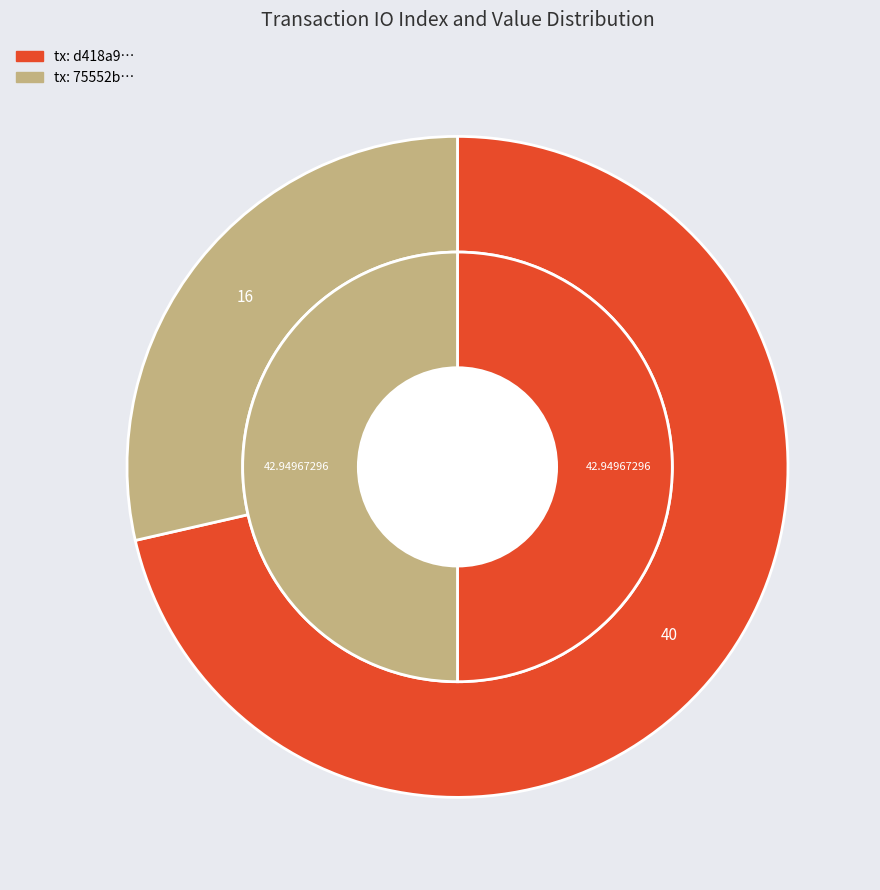

What percentage is the values_io_index slice, to the nearest percent?

71%